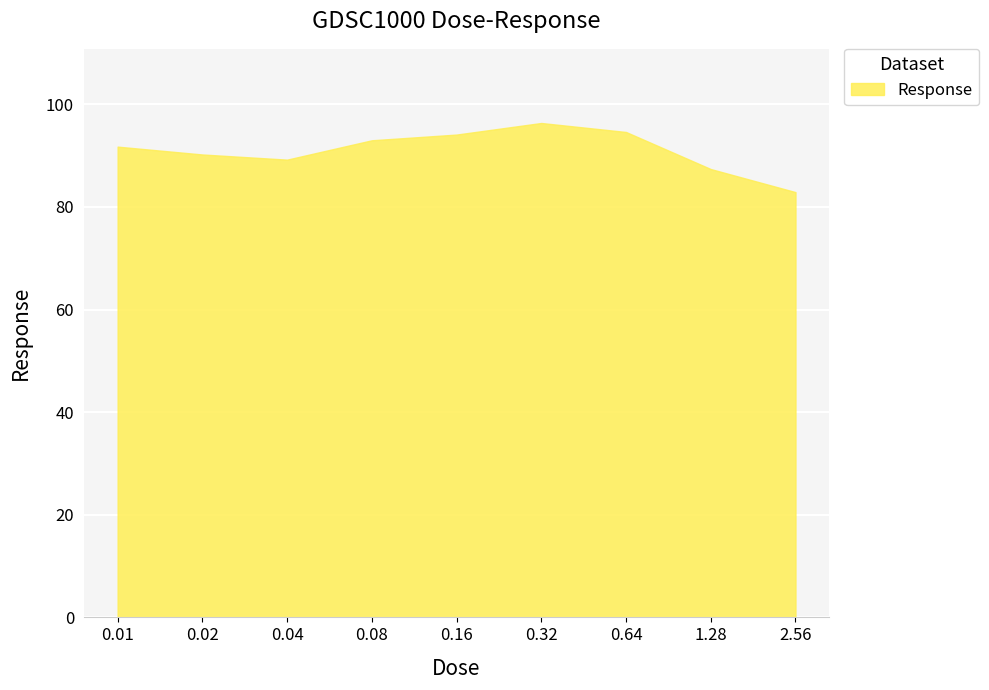

The value at 2.56 is 82.9. True or false?

True